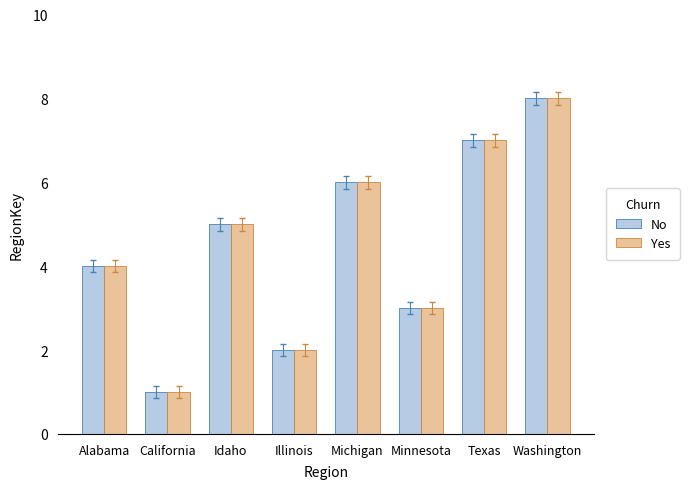

What is the value of the No bar at the 8th from the left?

8